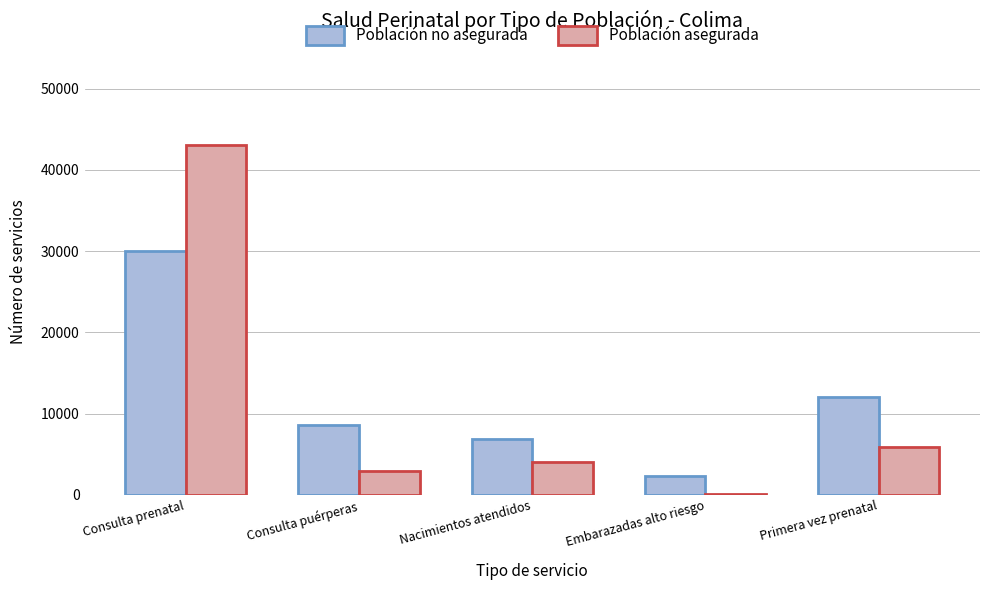

At which category is the sum across all series the highest?

Consulta prenatal